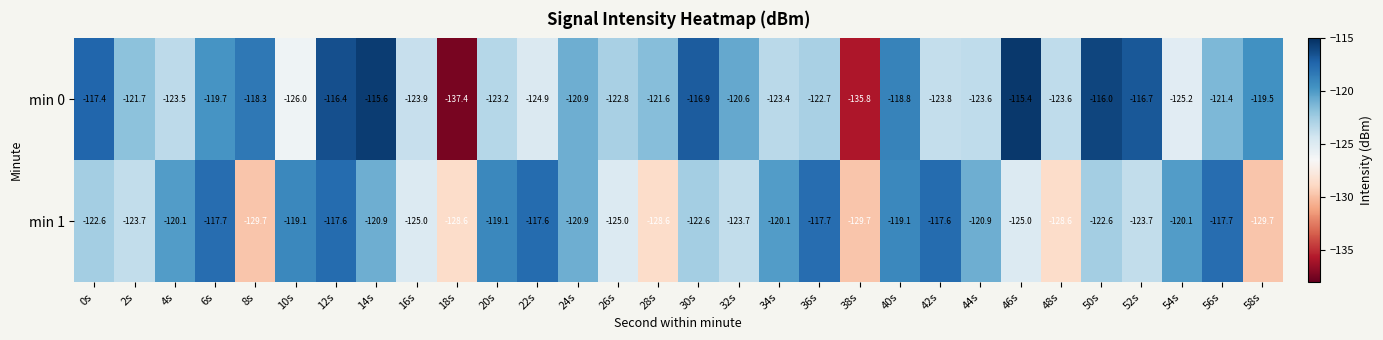

The value of min 0 at 14s is -115.6. True or false?

True